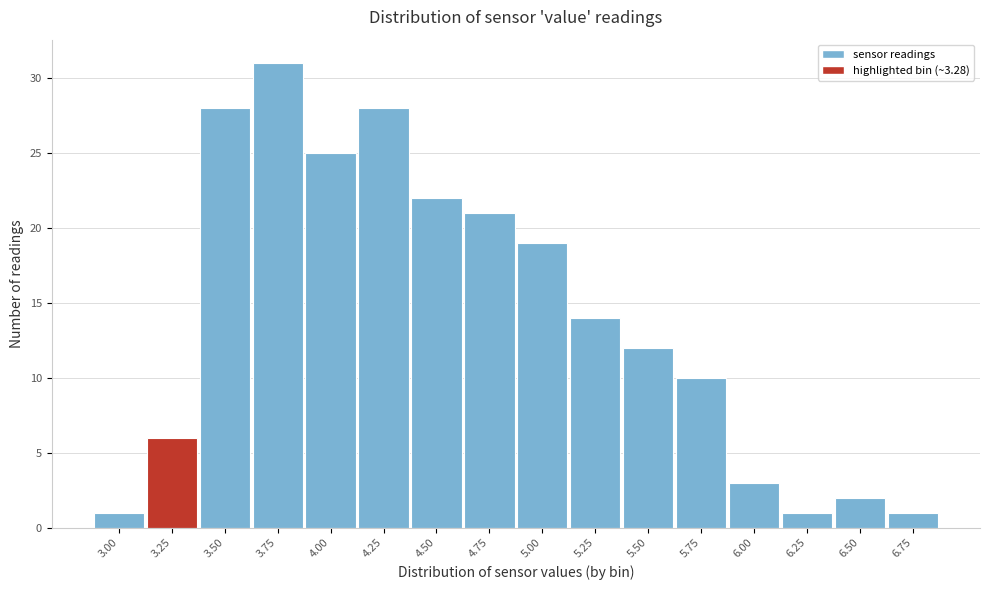

Reading left to right, list all the values displayed in this chart.

1	6	28	31	25	28	22	21	19	14	12	10	3	1	2	1